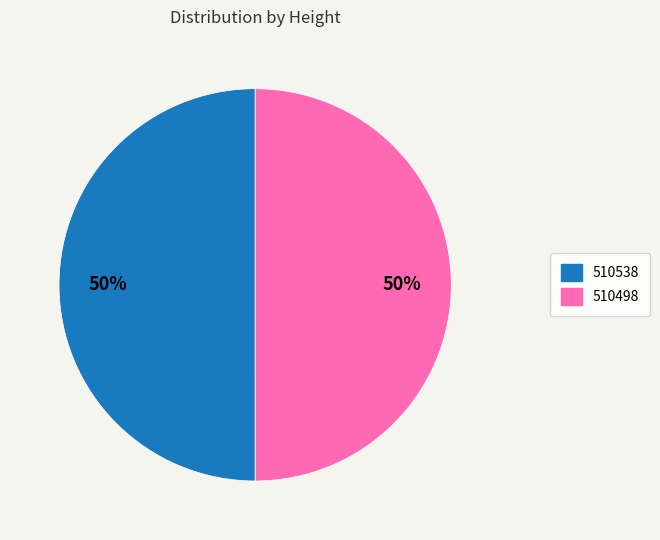

To the nearest percent, what is the combined percentage of 510538 and 510498?

100%